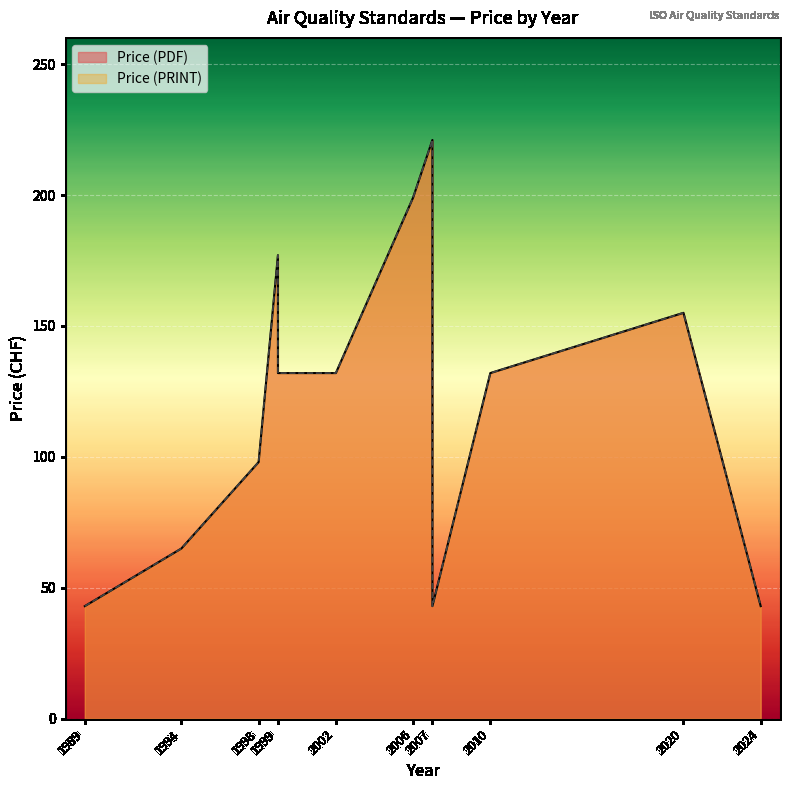

Reading left to right, what are all the values shown in this chart?

Price (PDF): 43	65	98	177	132	132	132	199	221	43	132	155	43
Price (PRINT): 43	65	98	177	132	132	132	199	221	43	132	155	43